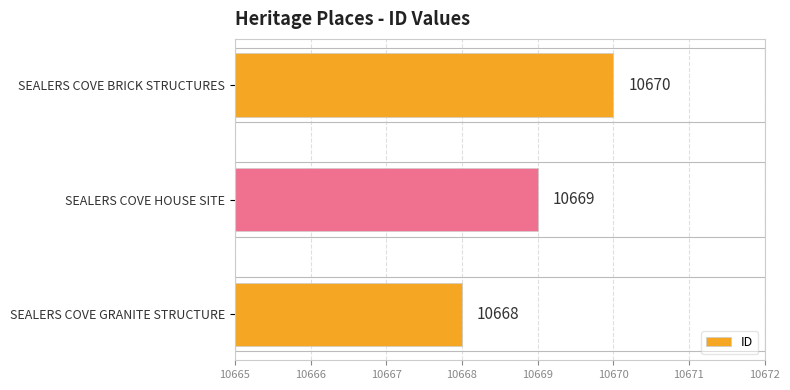

Rank the categories by value from highest to lowest.

SEALERS COVE BRICK STRUCTURES, SEALERS COVE HOUSE SITE, SEALERS COVE GRANITE STRUCTURE